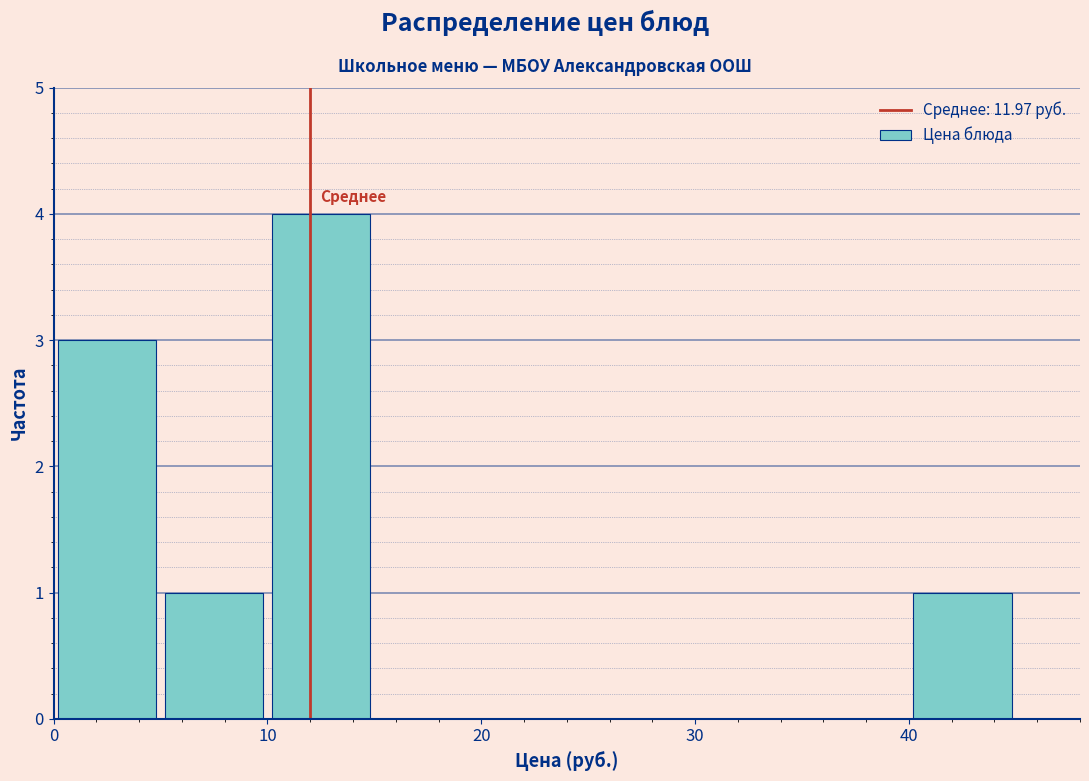

Reading left to right, list every bar in this chart as the range it spans on the x-axis followed by its height. The values are not printed on the chart, so give them approximately, as read against the axis.

0 to 5: 3
5 to 10: 1
10 to 15: 4
15 to 20: 0
20 to 25: 0
25 to 30: 0
30 to 35: 0
35 to 40: 0
40 to 45: 1